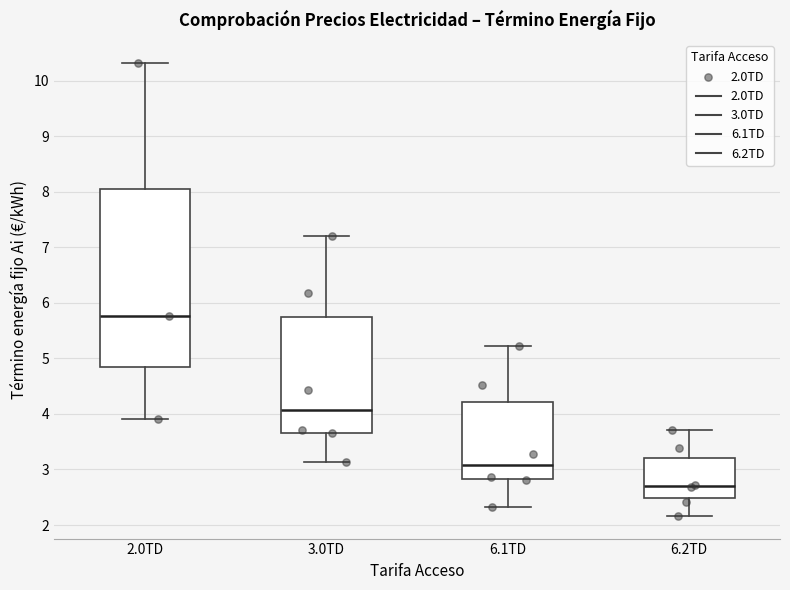

Where is the lower edge of the box for 3.0TD on the y-axis? The values are not printed on the chart, so give them approximately, as read against the axis.

3.7